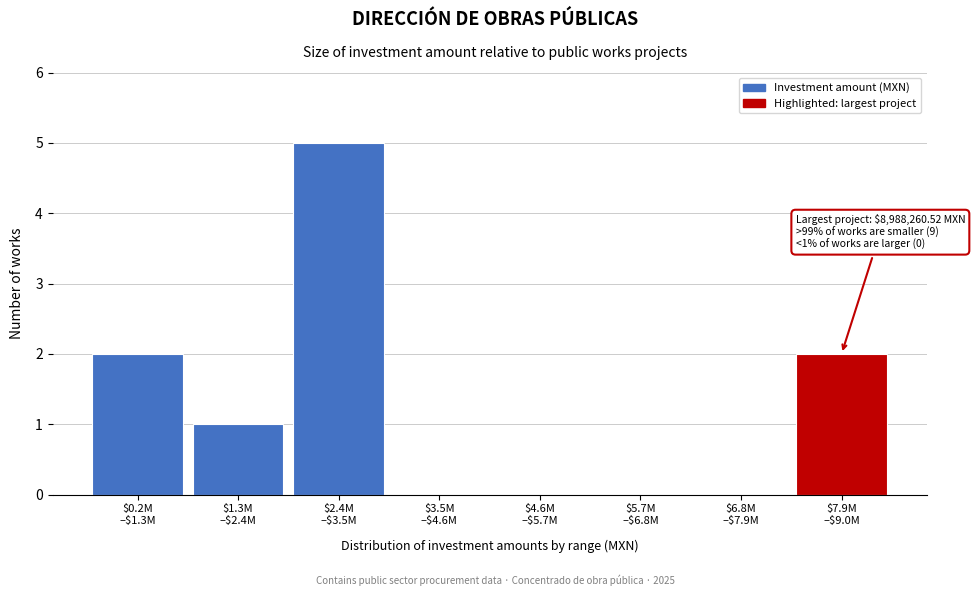

What is the sum of all values?

10